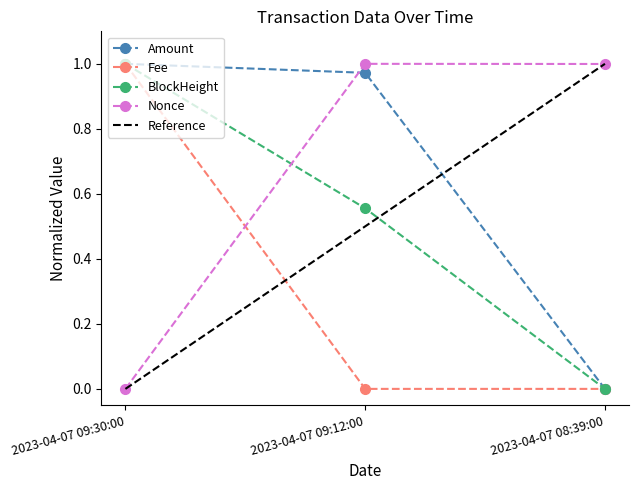

What is the label of the 3rd point from the left?

2023-04-07 08:39:00